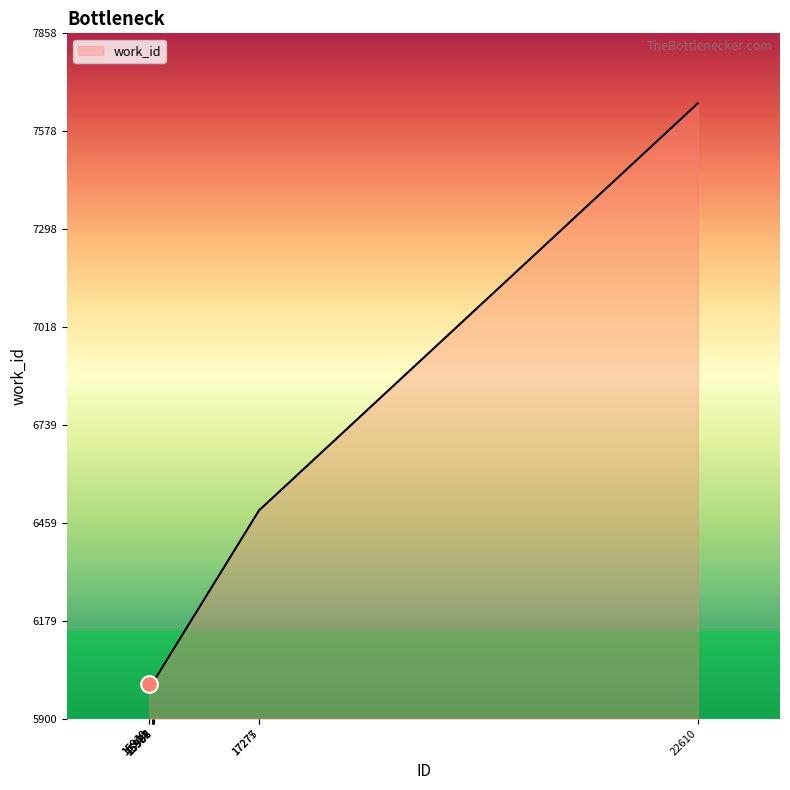

Does the chart display data point markers on the line(s)?

No